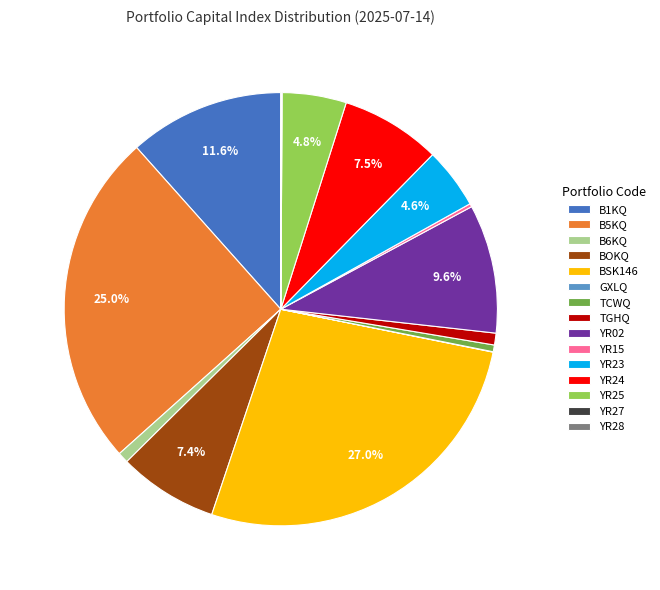

Is there any slice that represents more than half of the pie?

No